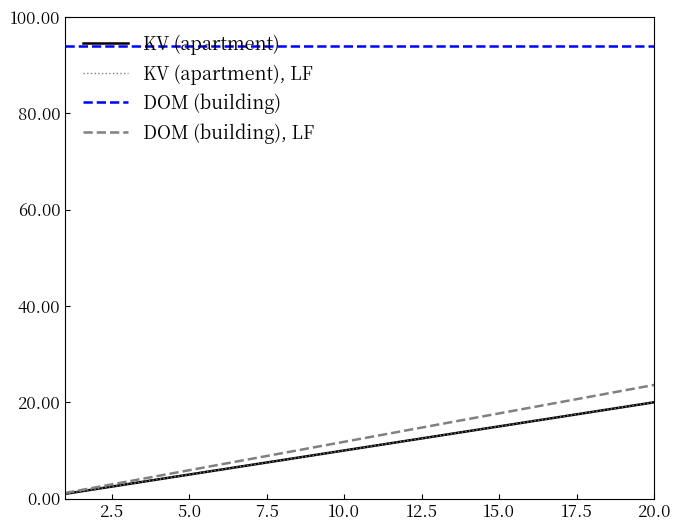

Does the chart have visible grid lines?

No